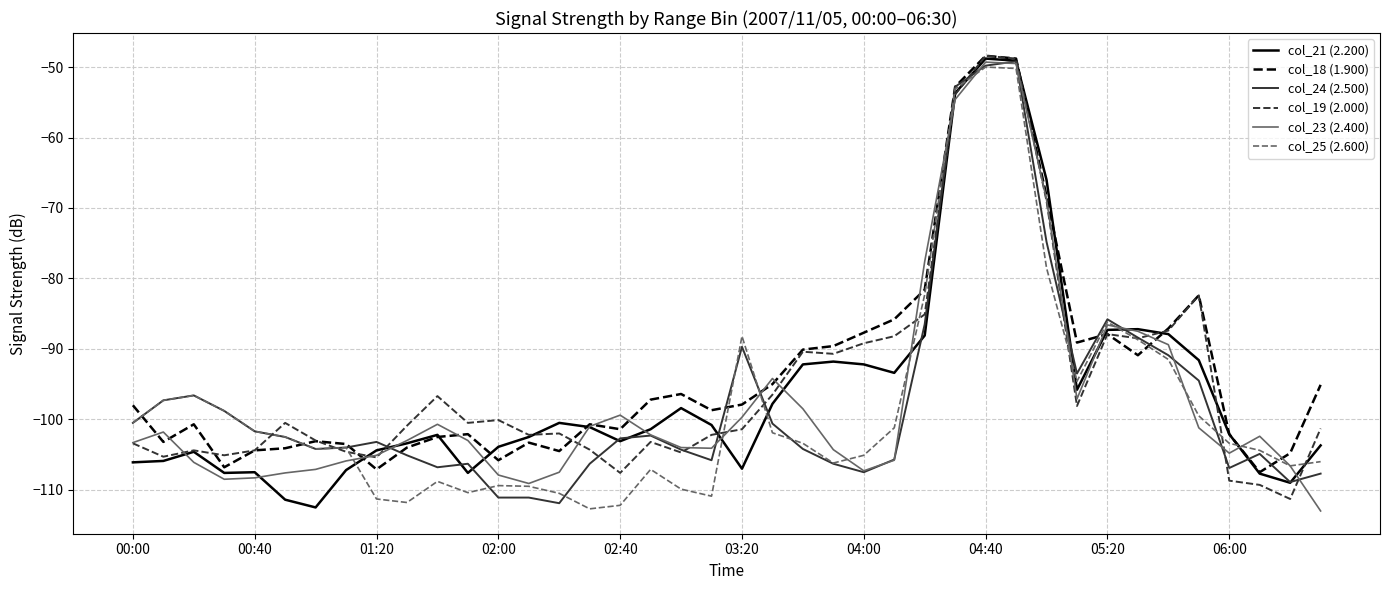

What is the maximum value for col_21 (2.200)?

-48.8